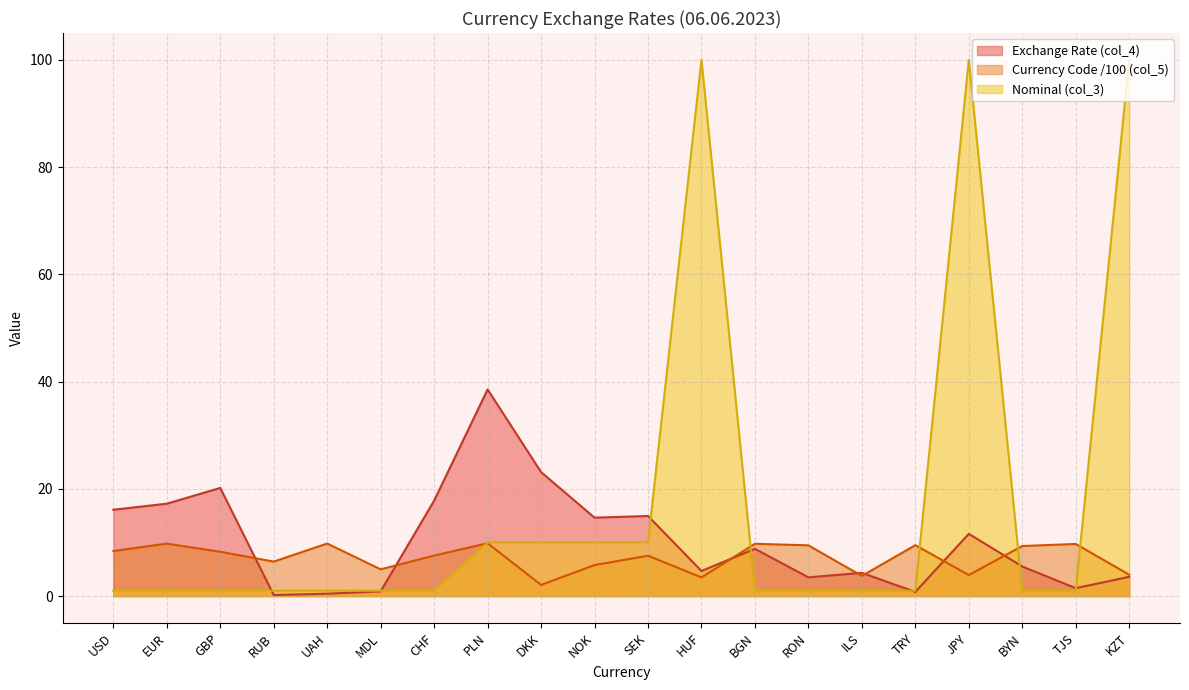

True or false: Currency Code (col_5) has a value of 4.0 at KZT.

True